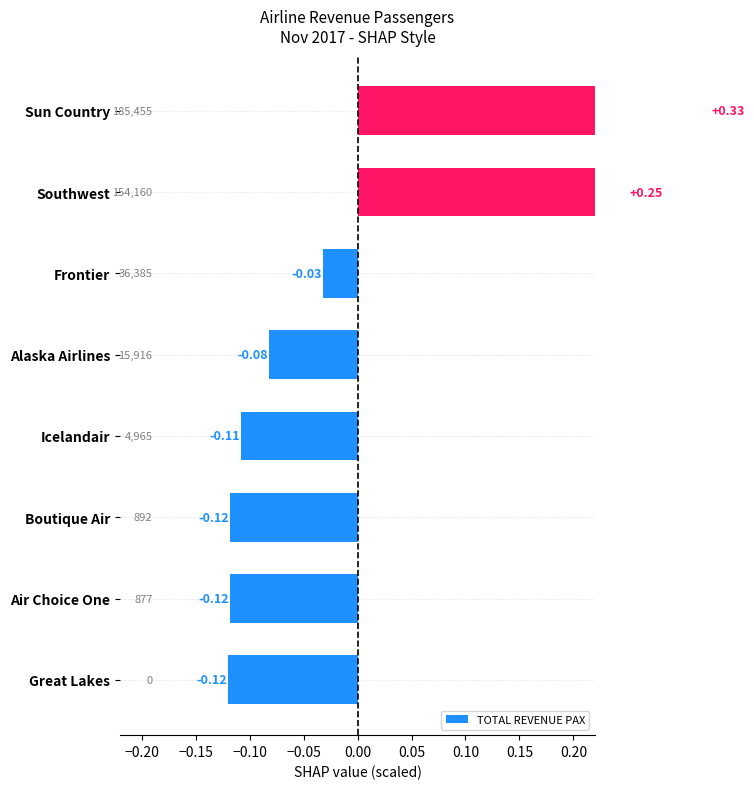

What is the greatest value displayed?

0.3